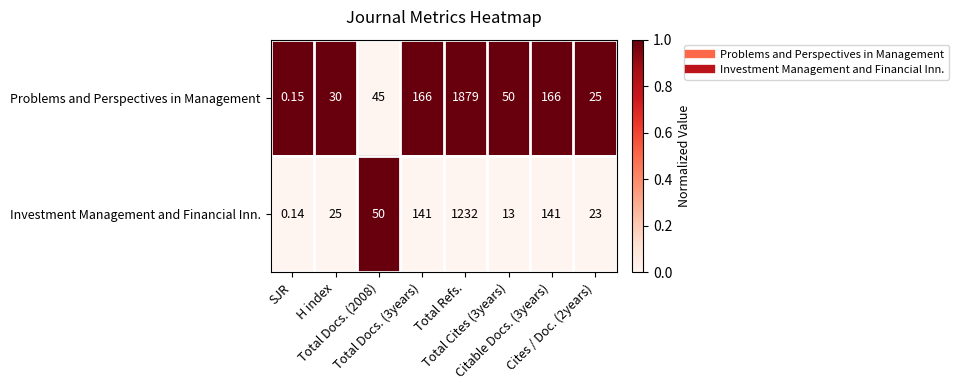

At how many categories does at least one series exceed 0?

8